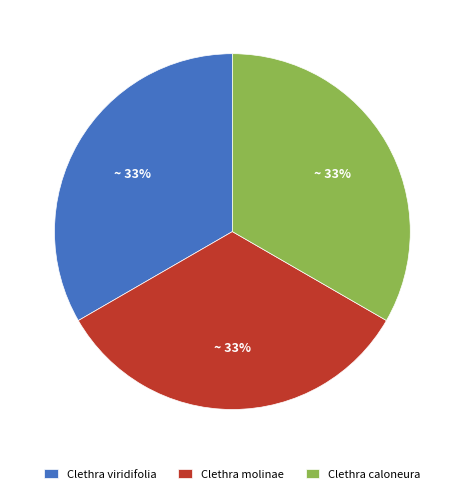

What percentage is the Clethra viridifolia slice, to the nearest percent?

33%